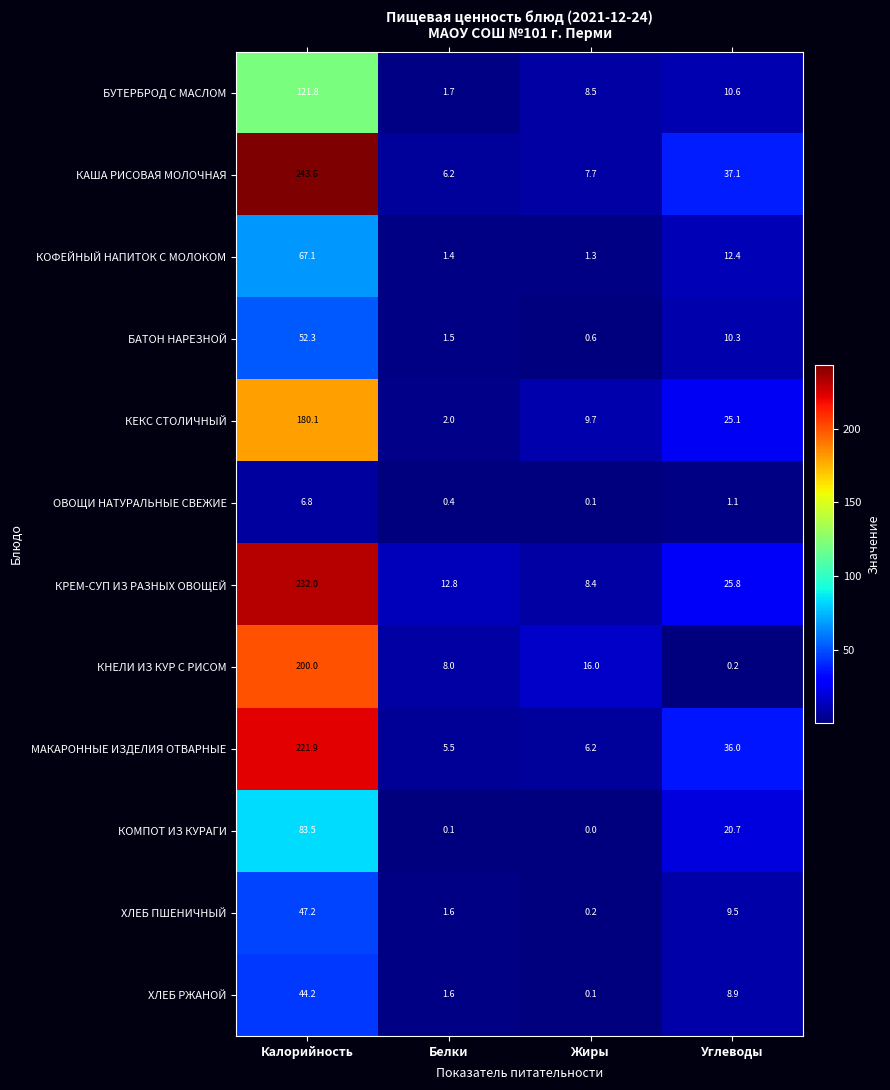

The КНЕЛИ ИЗ КУР С РИСОМ series shows 20.9 at Жиры. True or false?

False